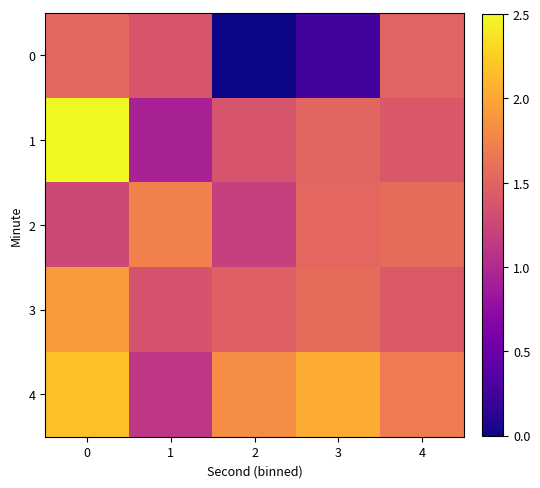

What is the difference between the highest and lowest values at 1?

0.8